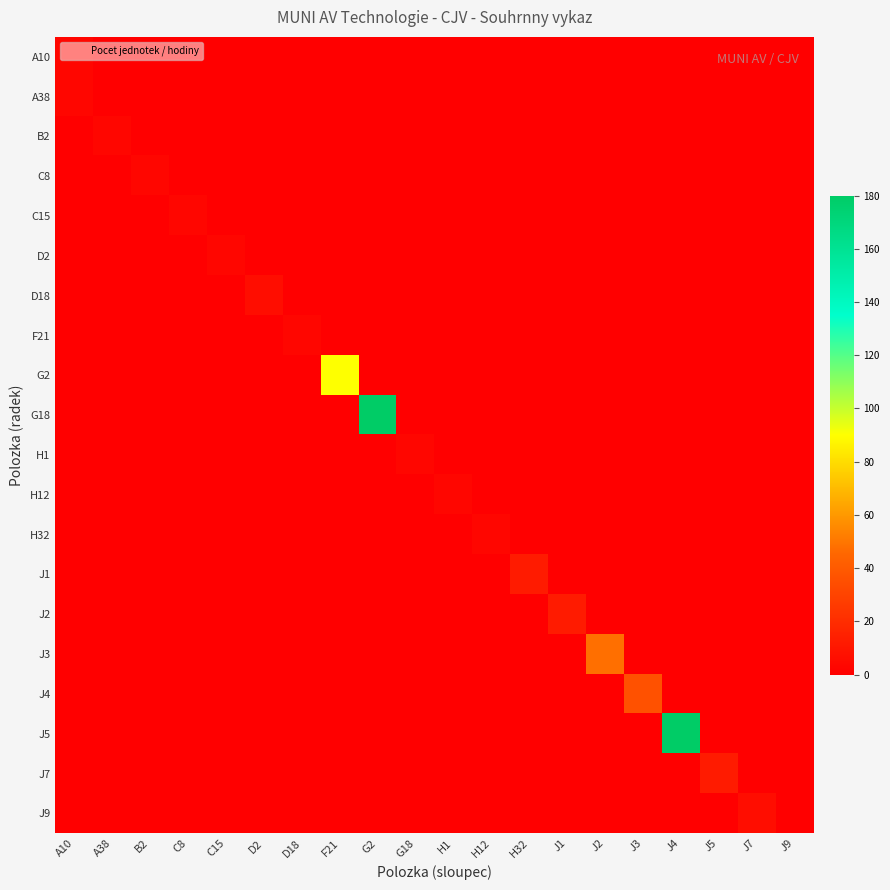

What is the total value across all series at C15?

3